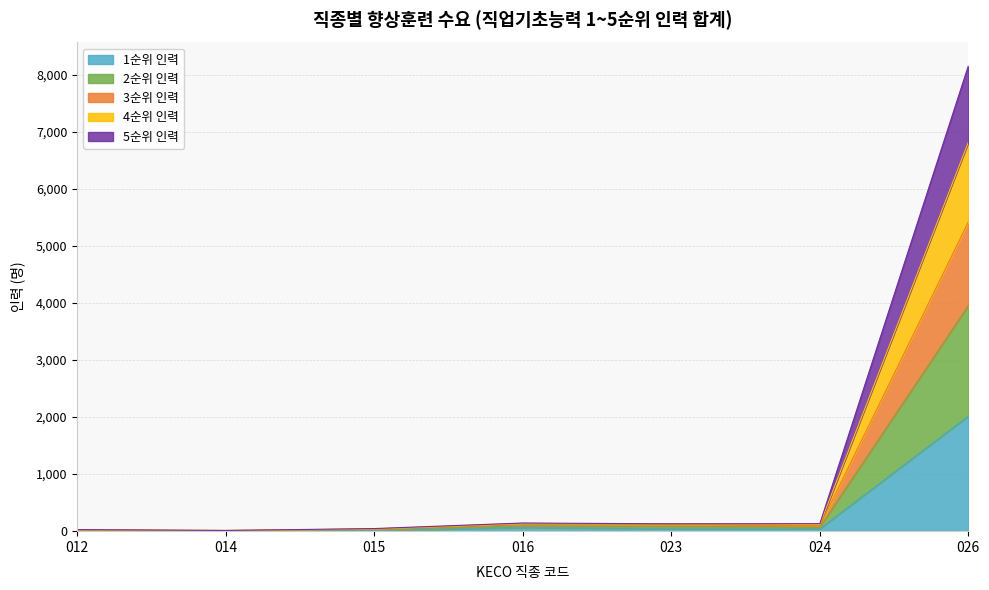

Does the chart have visible grid lines?

Yes